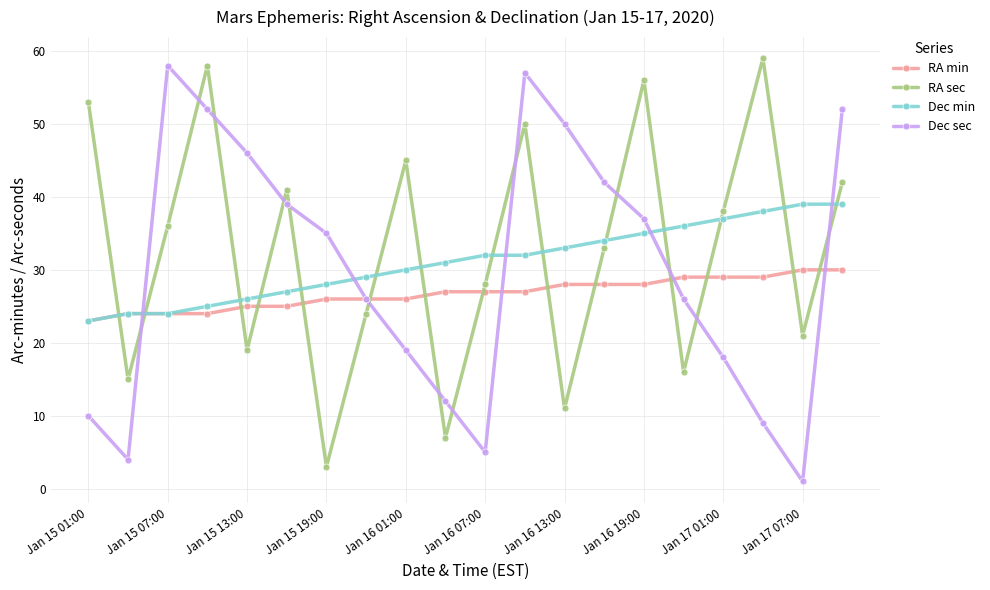

True or false: Dec sec has more than 1 interior local peaks.

True